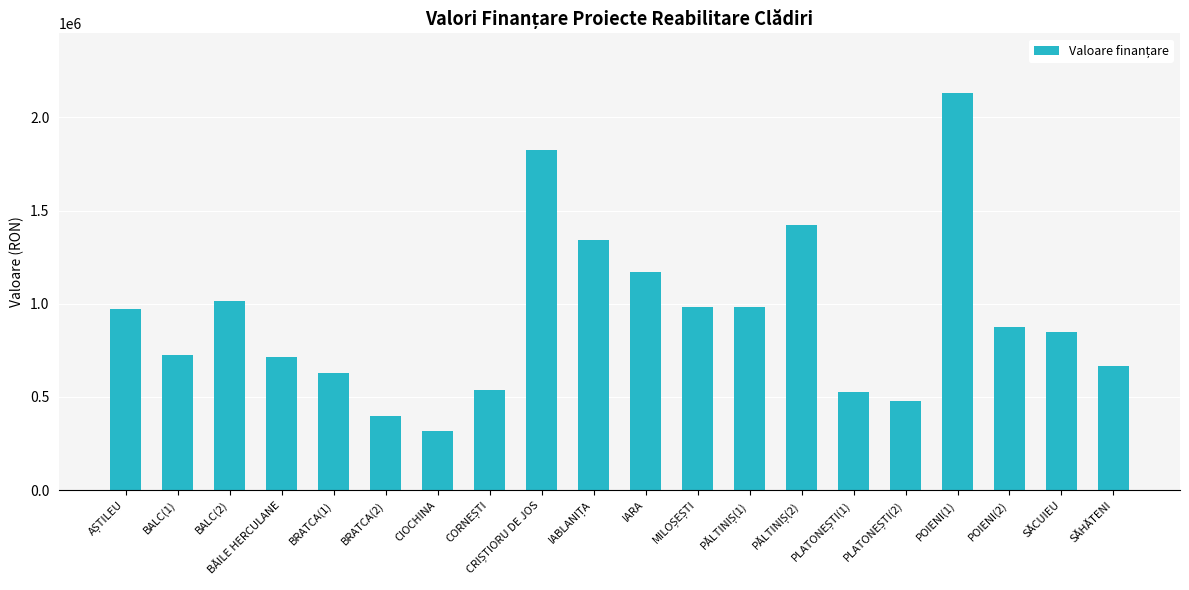

What is the label of the 19th bar from the right?

BALC(1)